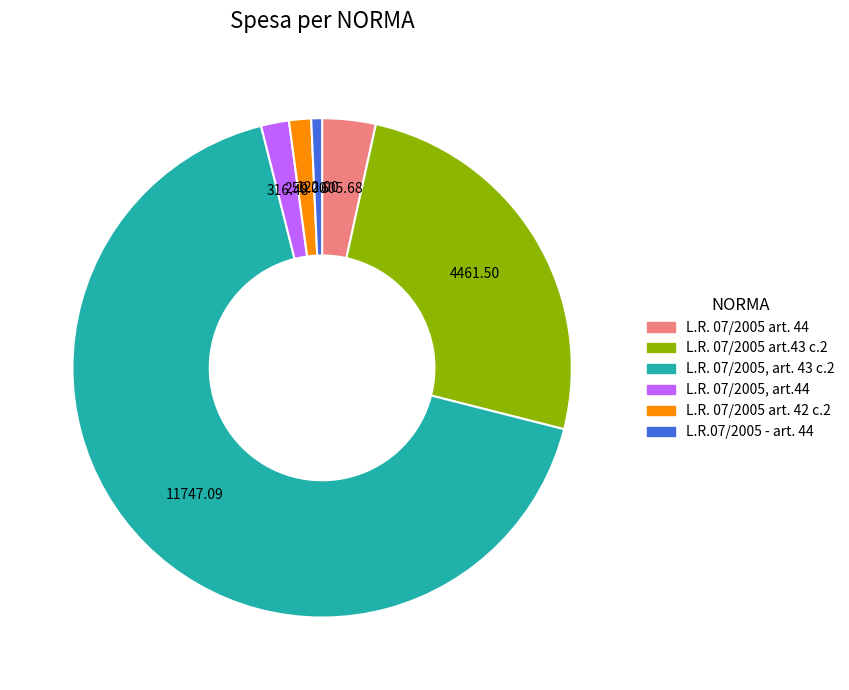

How many segments does this pie chart have?

6